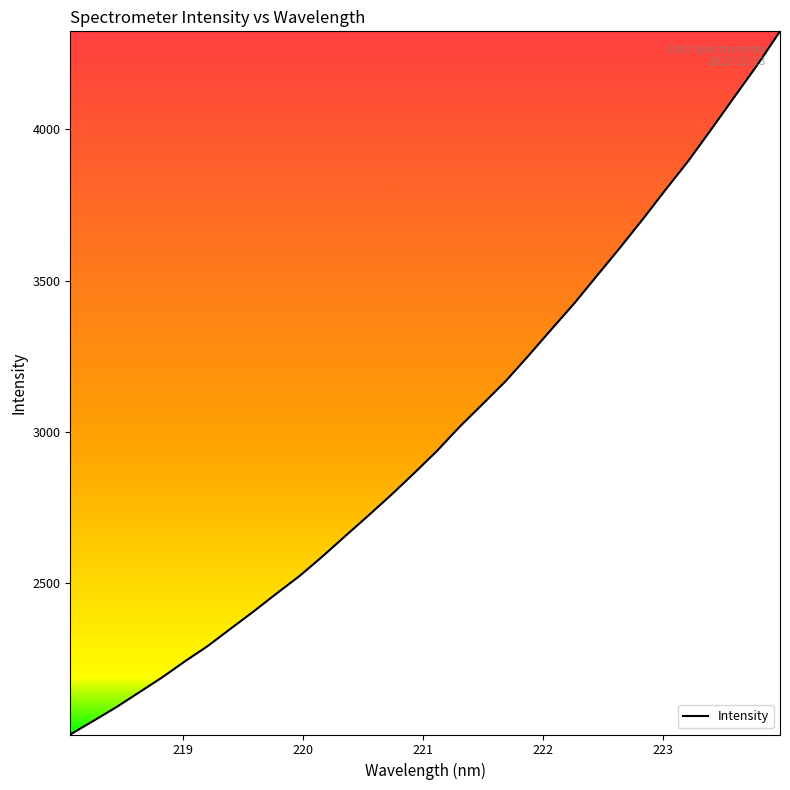

What is the sum of all values?

95764.7